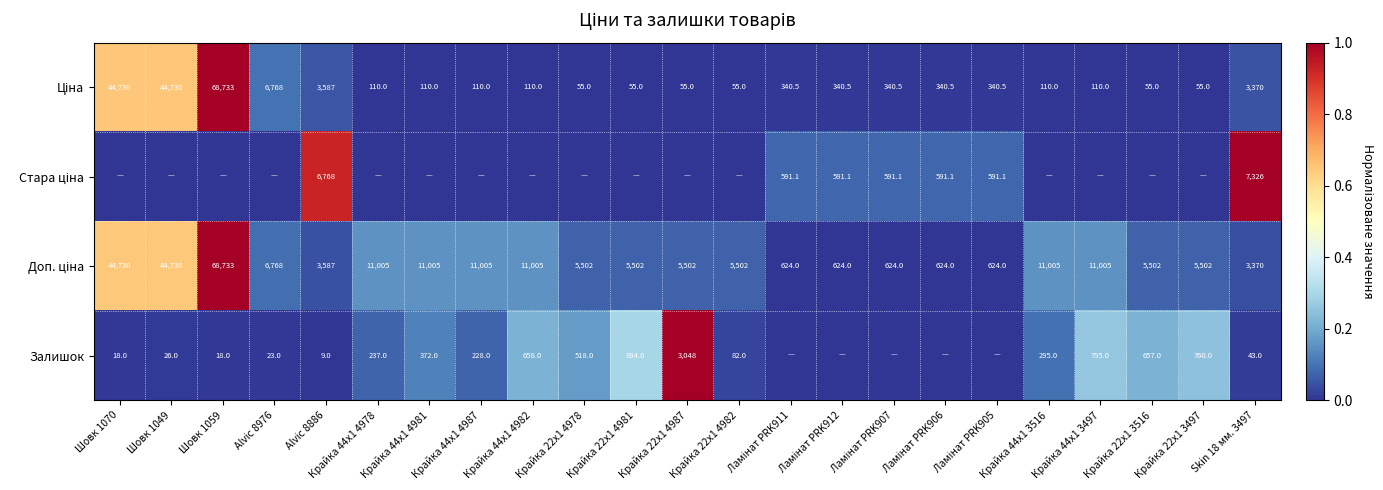

At which category does the chart reach its peak across all series?

Шовк 1059